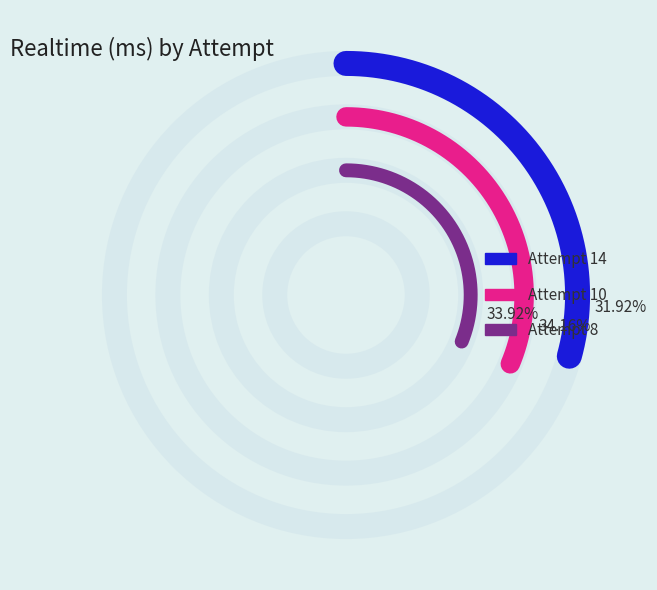

Is Attempt 10 the majority of the pie?

No